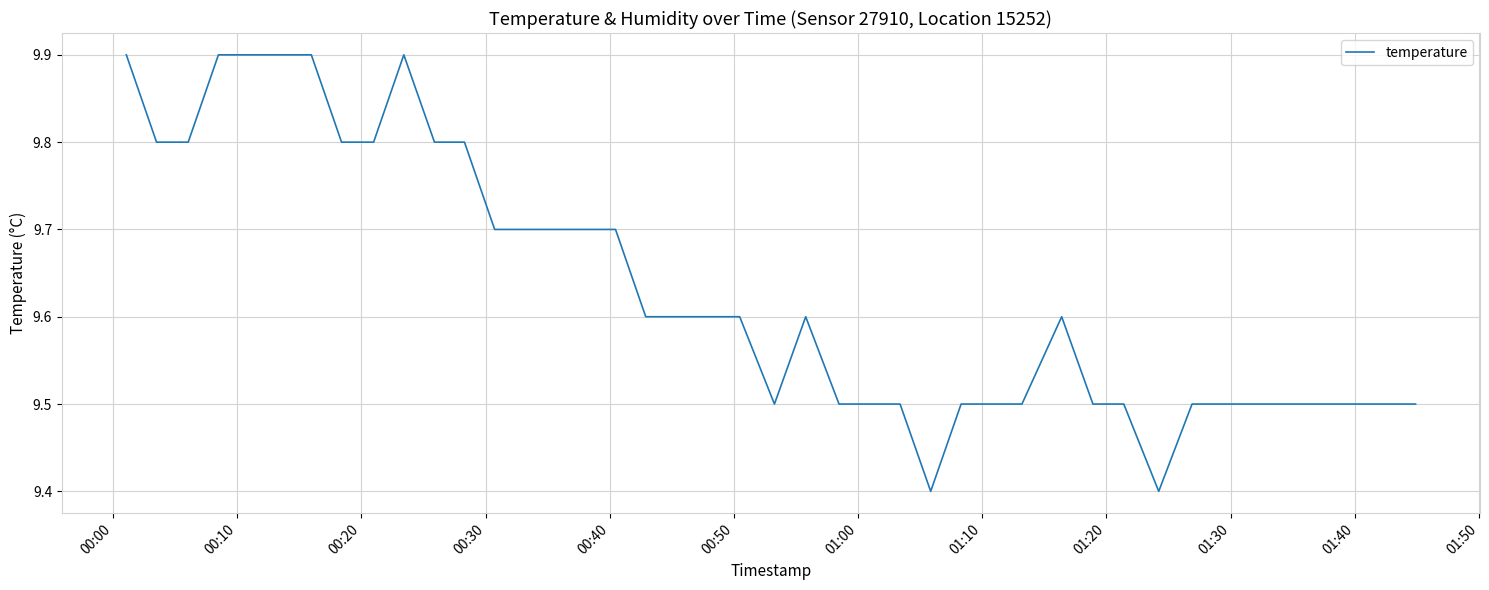

What is the difference between the maximum and minimum values?

0.5